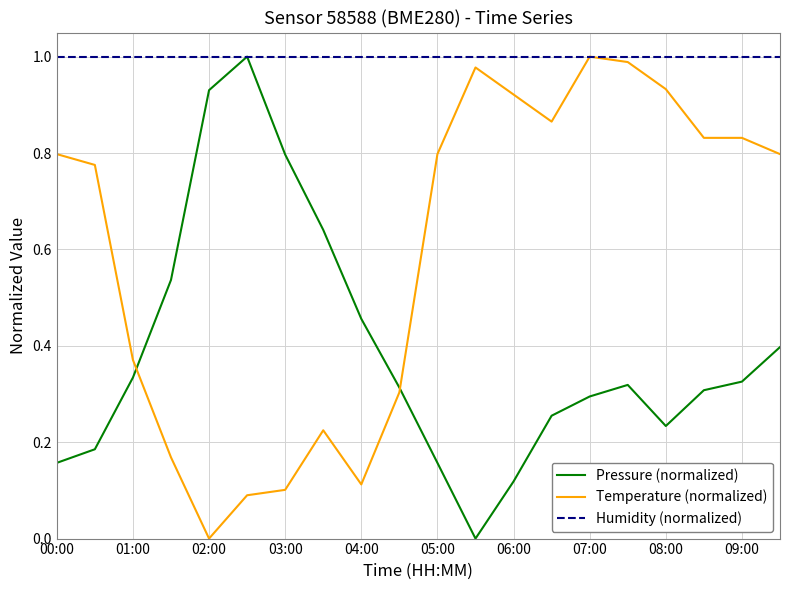

List the series in order of their overall mean, highest first.

Humidity (normalized), Temperature (normalized), Pressure (normalized)